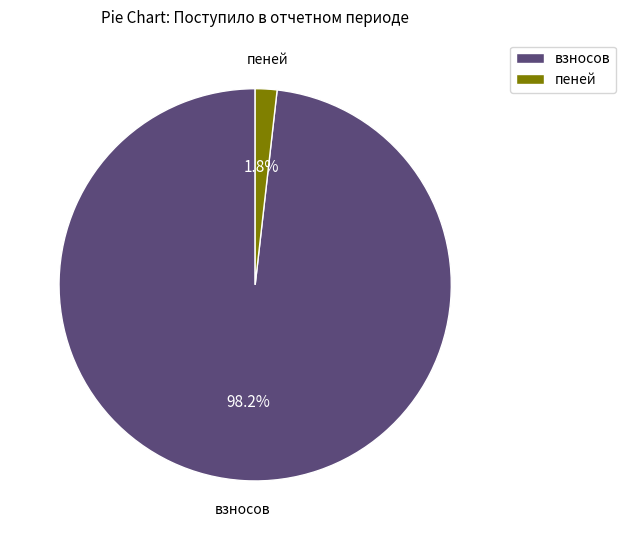

Is the sum of взносов and пеней greater than half?

Yes